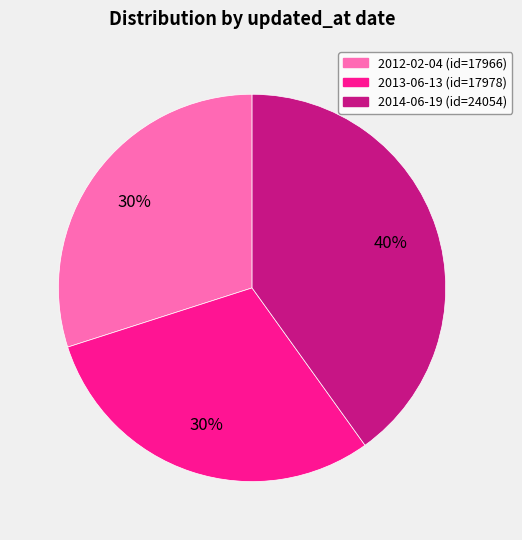

Which slice is the largest?

2014-06-19